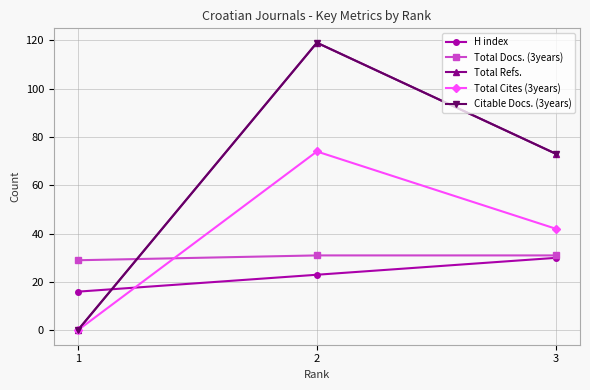

Is the value of Citable Docs. (3years) at 3 greater than the value of Total Docs. (3years) at 2?

Yes